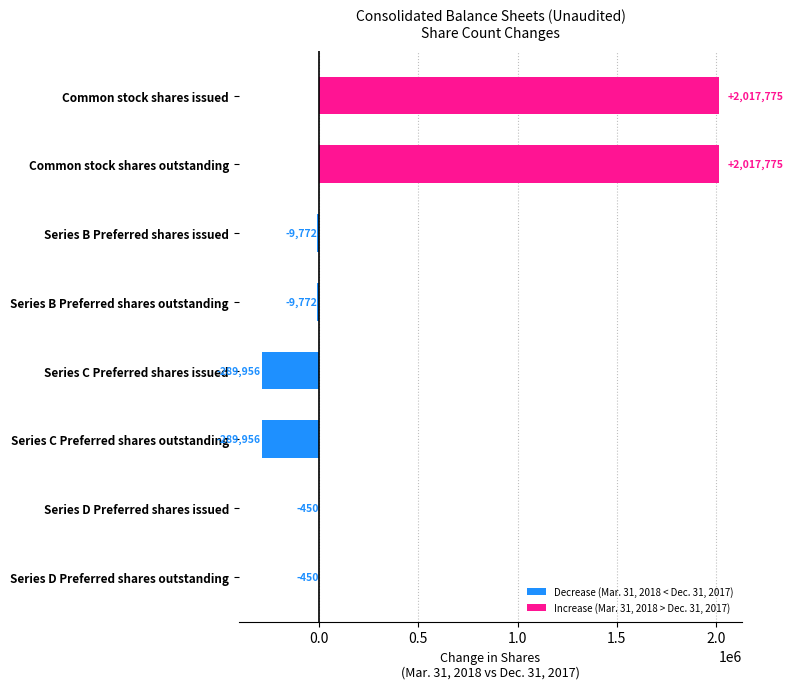

Count the number of categories in the chart.

8